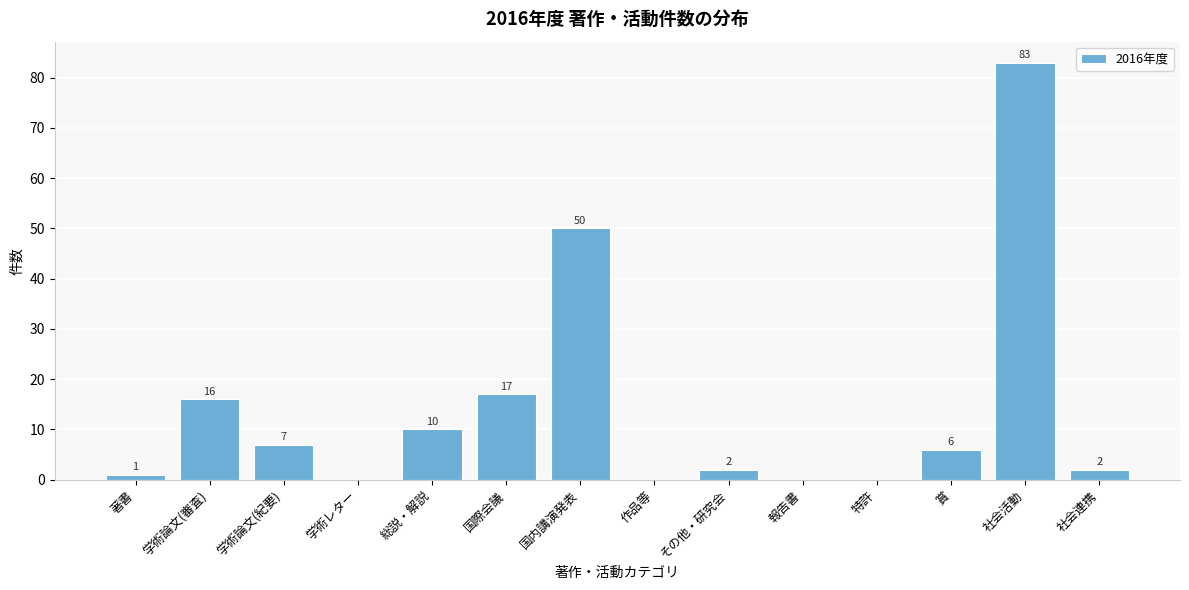

Reading left to right, extract all data points from this chart.

著書=1	学術論文(審査)=16	学術論文(紀要)=7	学術レター=0	総説・解説=10	国際会議=17	国内講演発表=50	作品等=0	その他・研究会=2	報告書=0	特許=0	賞=6	社会活動=83	社会連携=2